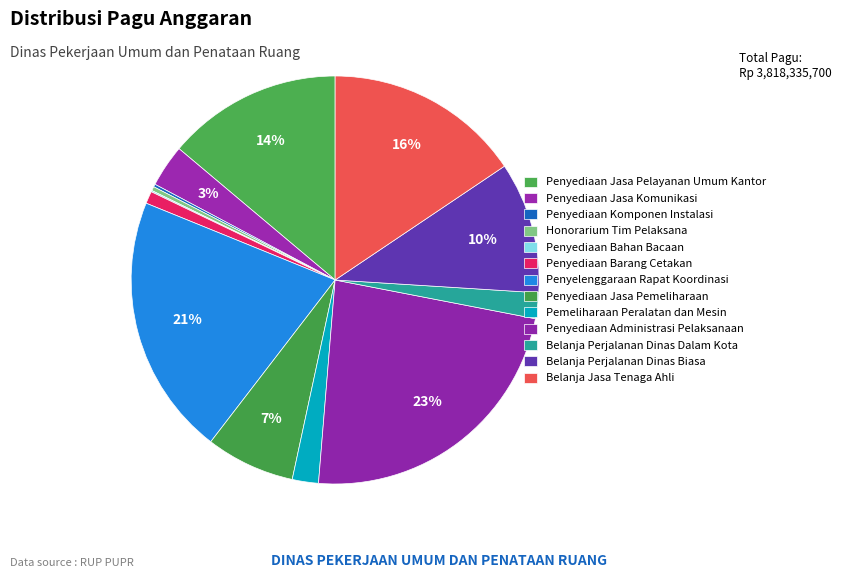

How many slices are in this pie chart?

13